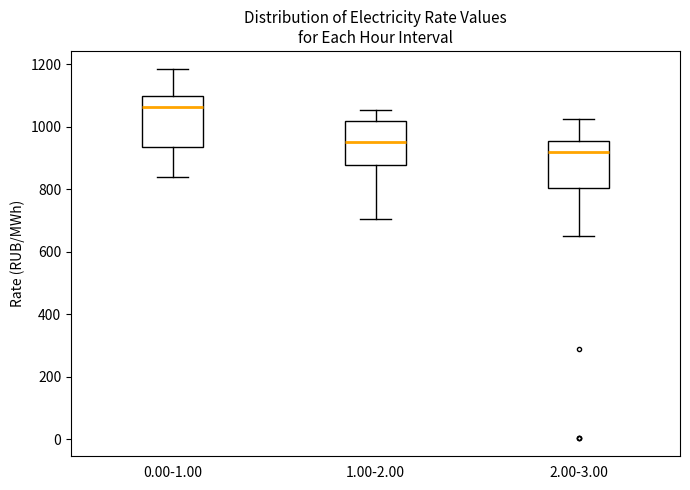

Reading left to right, transcribe this box plot: for each box, give where its median line is, the range the box spans, and where its two whiskers end, as read against the y-axis. The values are not printed on the chart, so give them approximately, as read against the axis.

0.00-1.00: median 1060, box 940 to 1100, whiskers 840 to 1180
1.00-2.00: median 960, box 880 to 1020, whiskers 700 to 1060
2.00-3.00: median 920, box 800 to 960, whiskers 640 to 1020